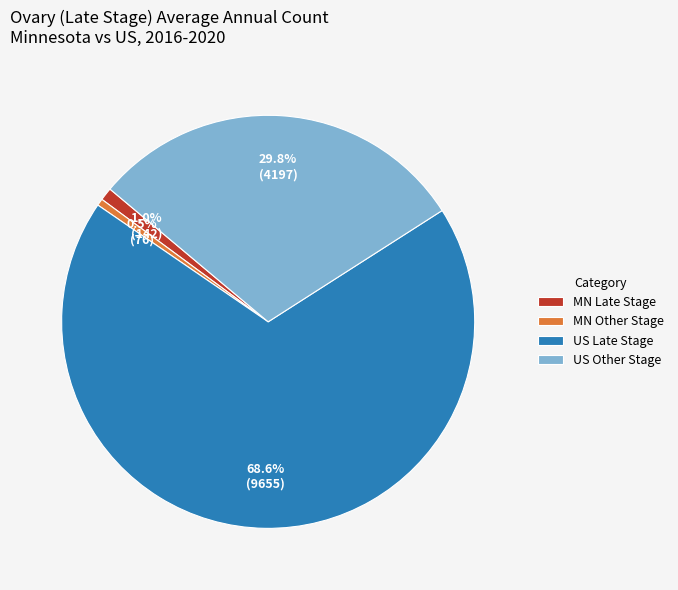

What is the total percentage of US Other Stage and US Late Stage?

98.5%